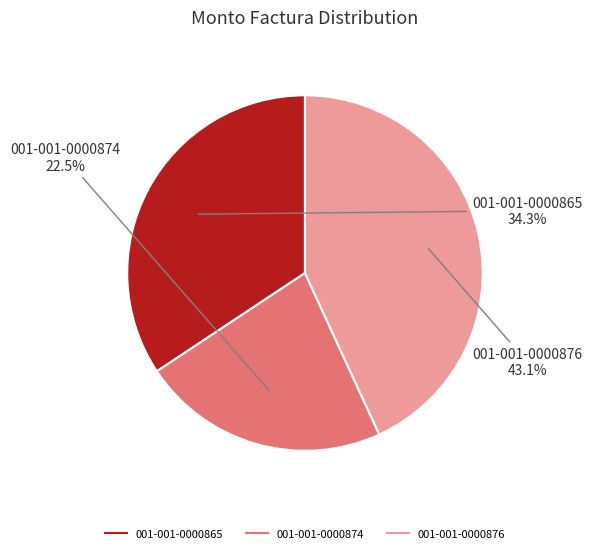

How many slices are in this pie chart?

3